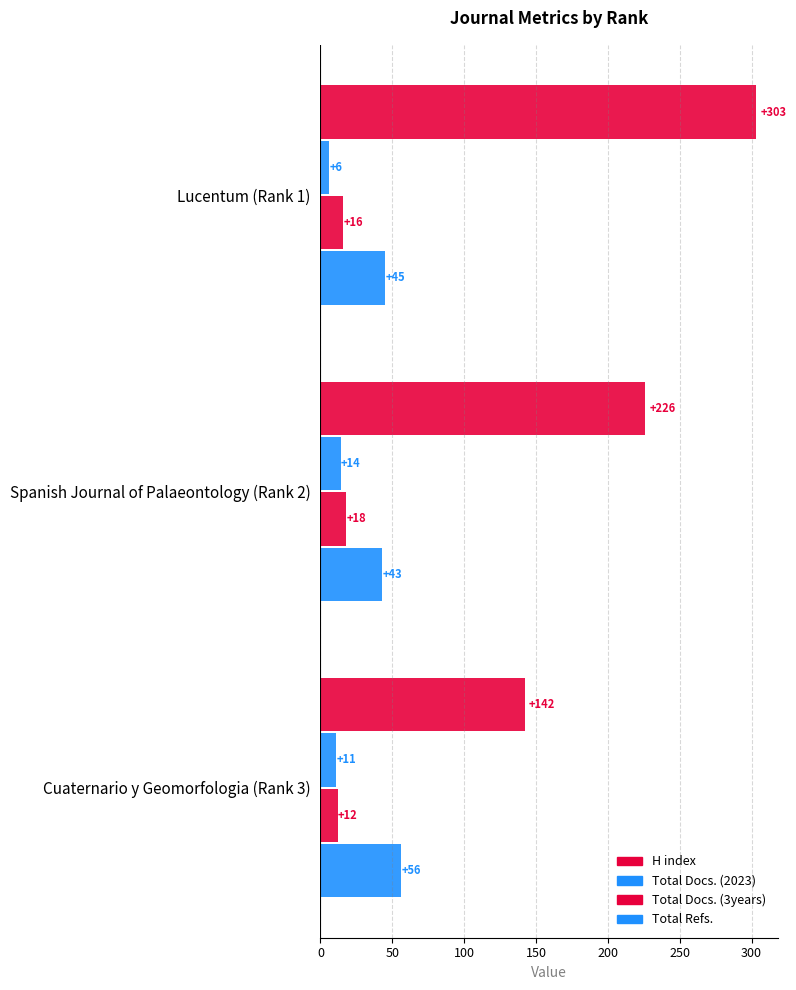

How many data points in Total Docs. (3years) are less than 16?

1